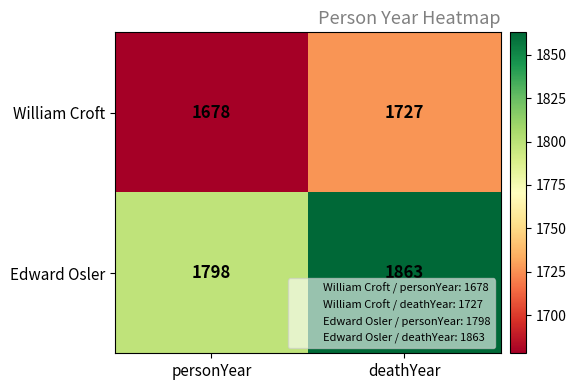

What is the highest value of the William Croft series?

1727